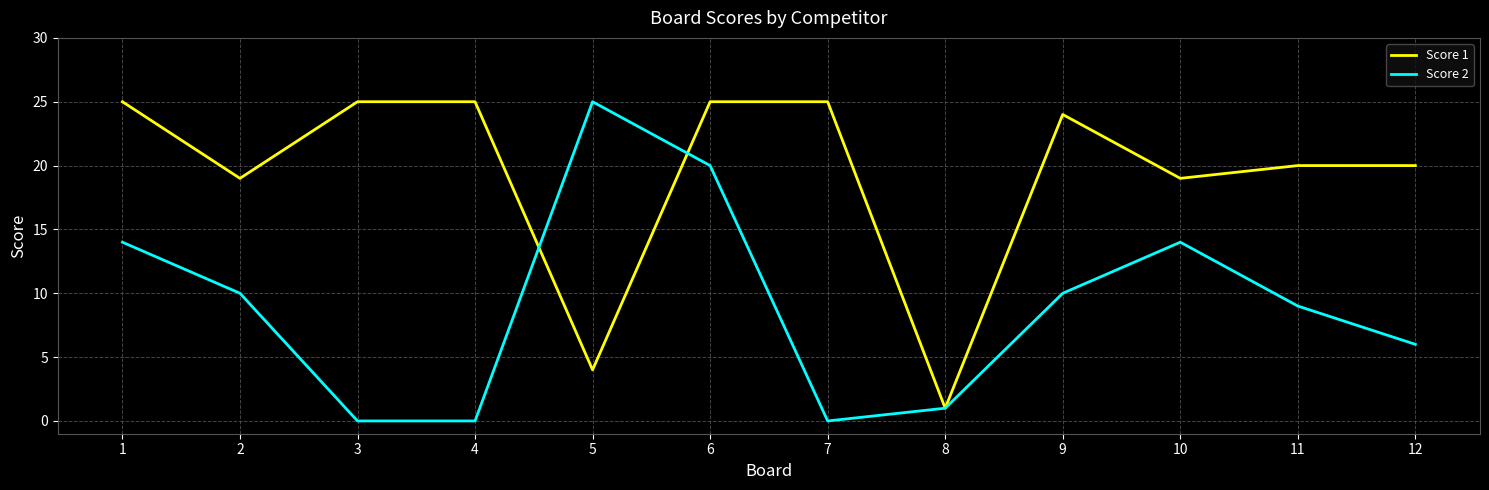

Which category has the lowest value in the Score 1 series?

8